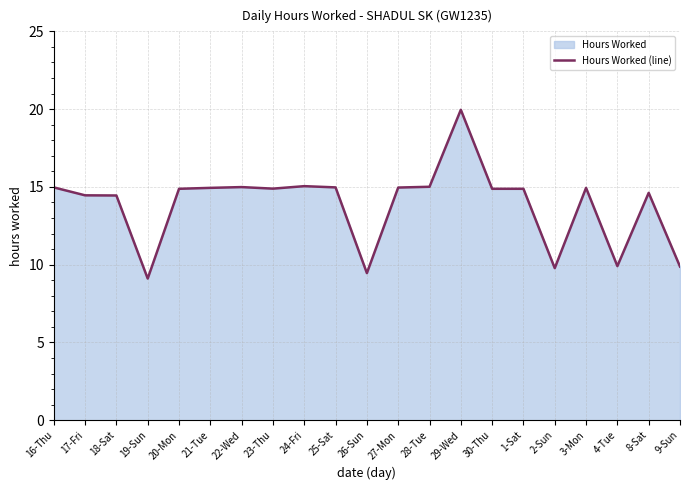

What value does the data have at 23-Thu?

14.9